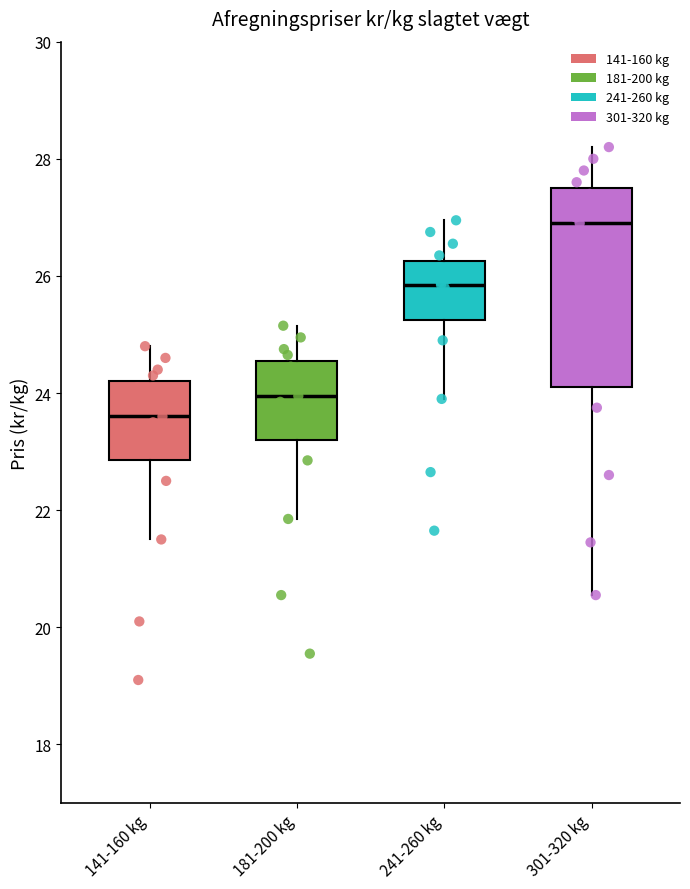

Which box is the tallest, from its lower edge to its upper edge?

301-320 kg